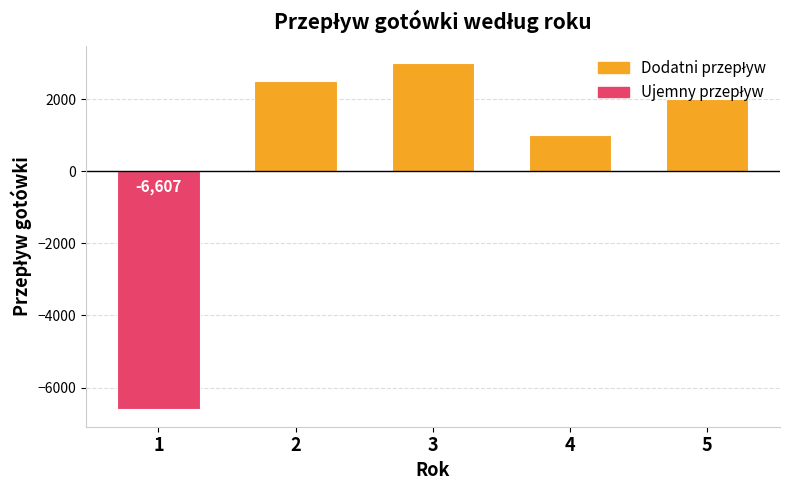

Between 3 and 5, which is larger?

3